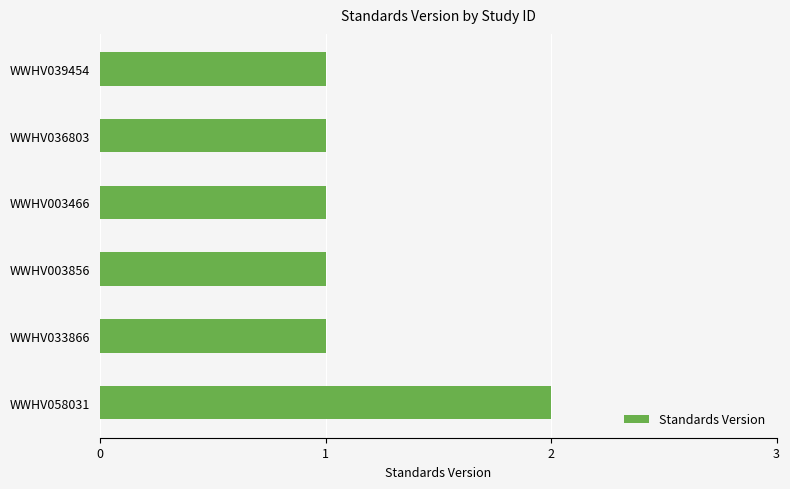

The chart shows a value of 1 at WWHV033866. True or false?

True